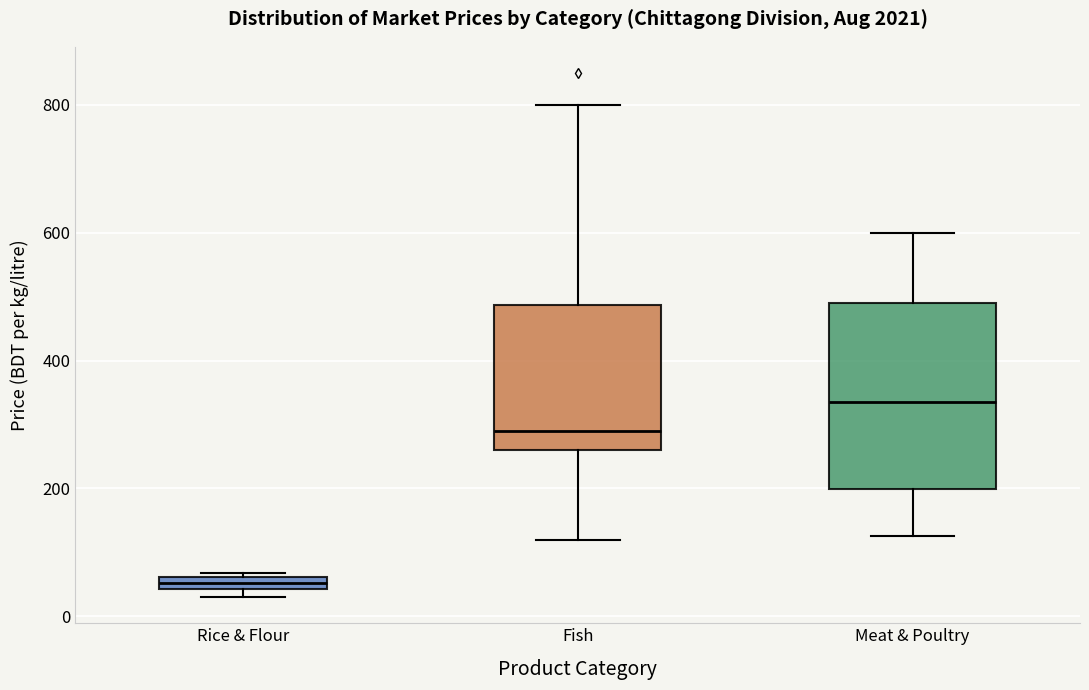

Where is the lower edge of the box for Meat & Poultry on the y-axis? The values are not printed on the chart, so give them approximately, as read against the axis.

200